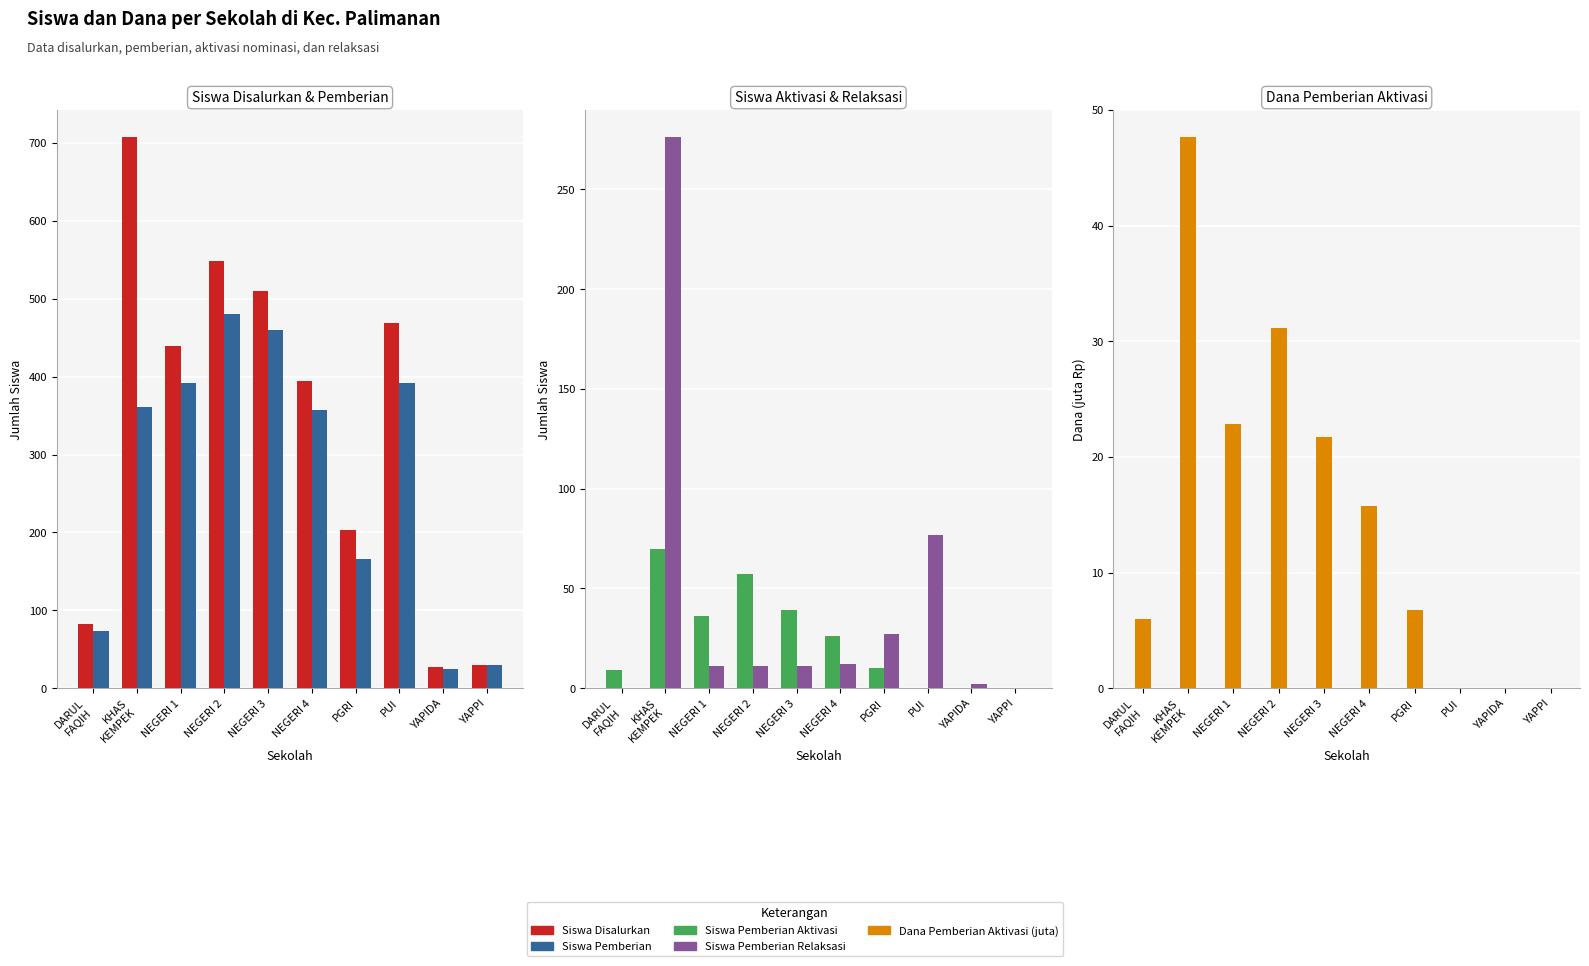

Is the value of Siswa Pemberian Relaksasi at KHAS
KEMPEK greater than the value of Siswa Pemberian at DARUL
FAQIH?

Yes